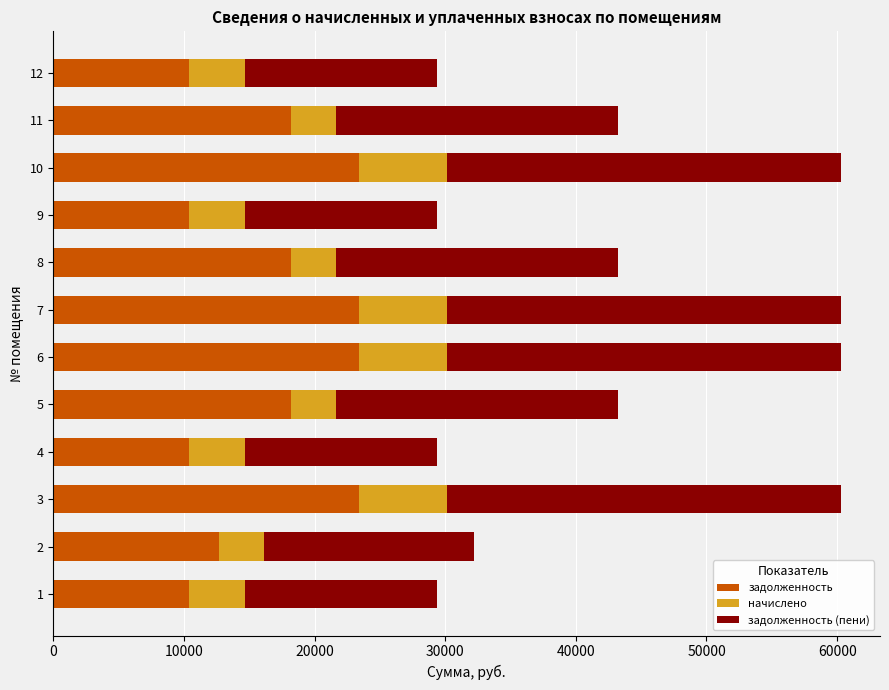

What is the sum of all задолженность values?

202397.6